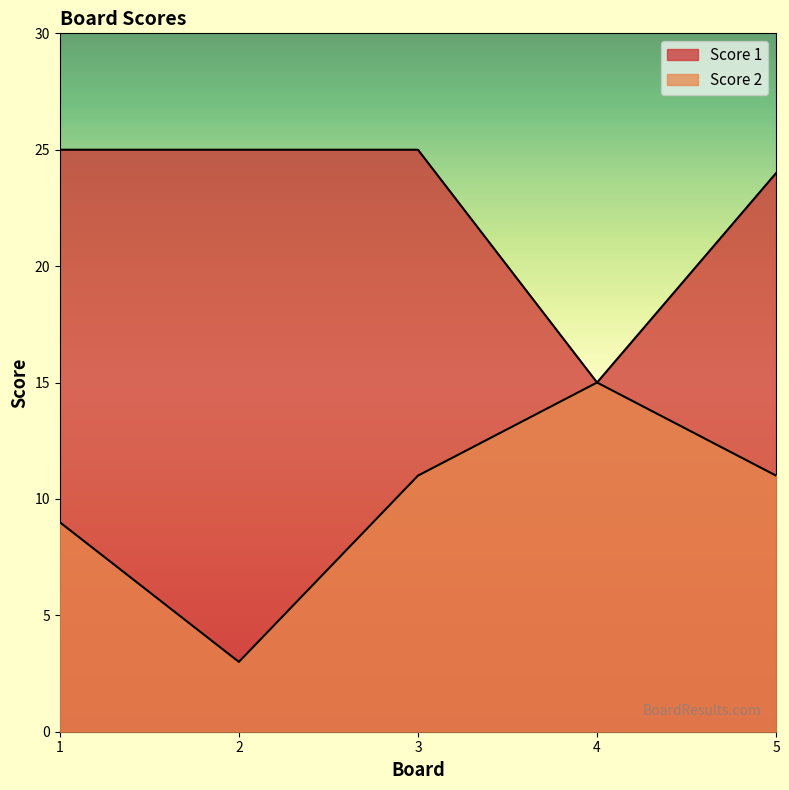

What is the maximum value shown in the chart?

25